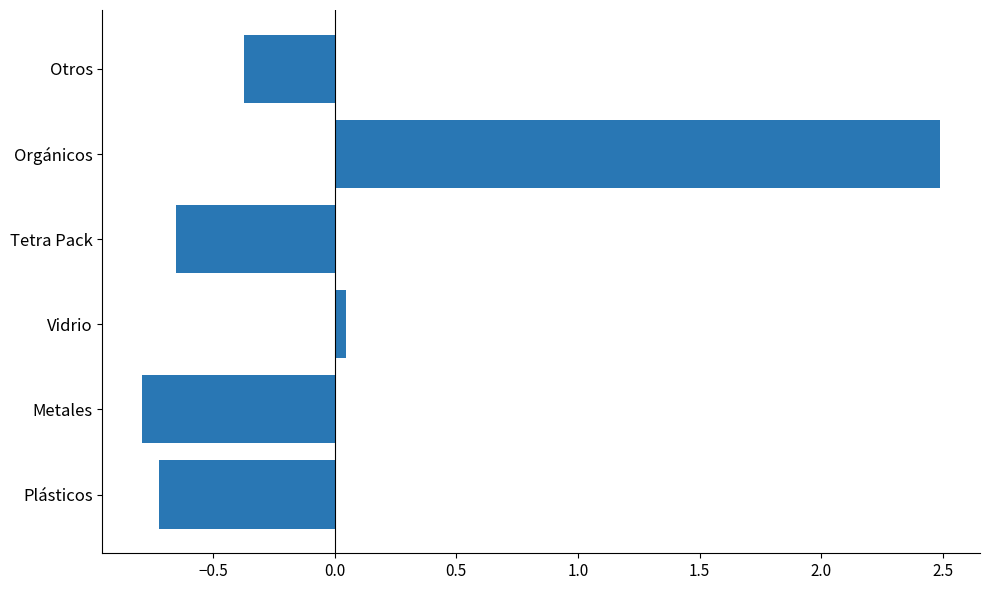

Rank the categories by value from lowest to highest.

Metales, Plásticos, Tetra Pack, Otros, Vidrio, Orgánicos